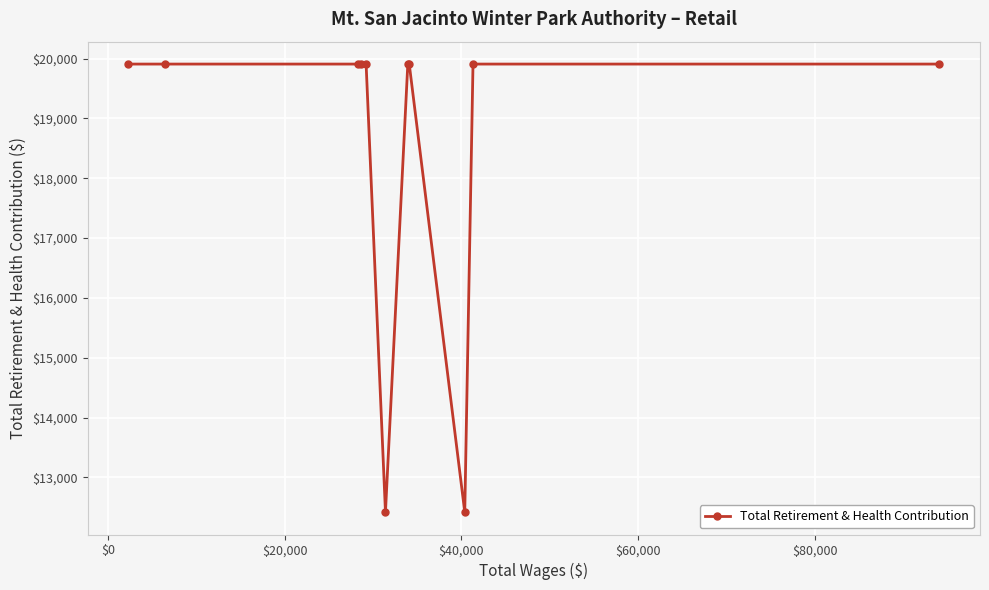

What is the minimum value shown in the chart?

12419